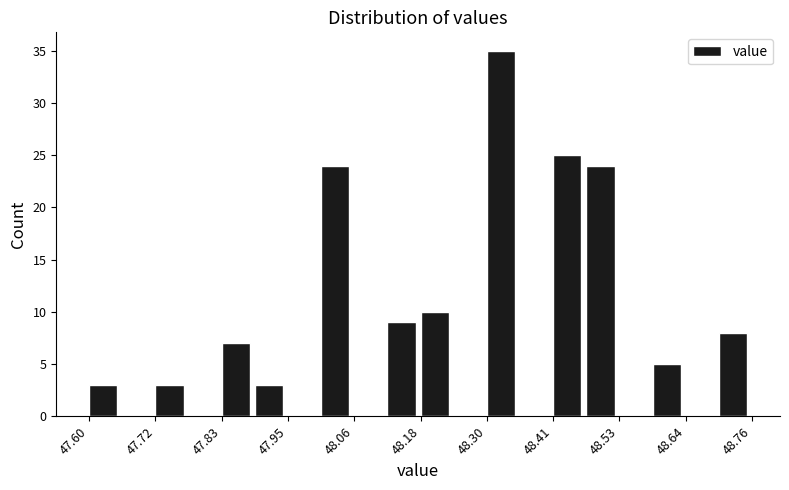

Read against the x-axis, roughly where is the centre of the tallest bar?

48.32